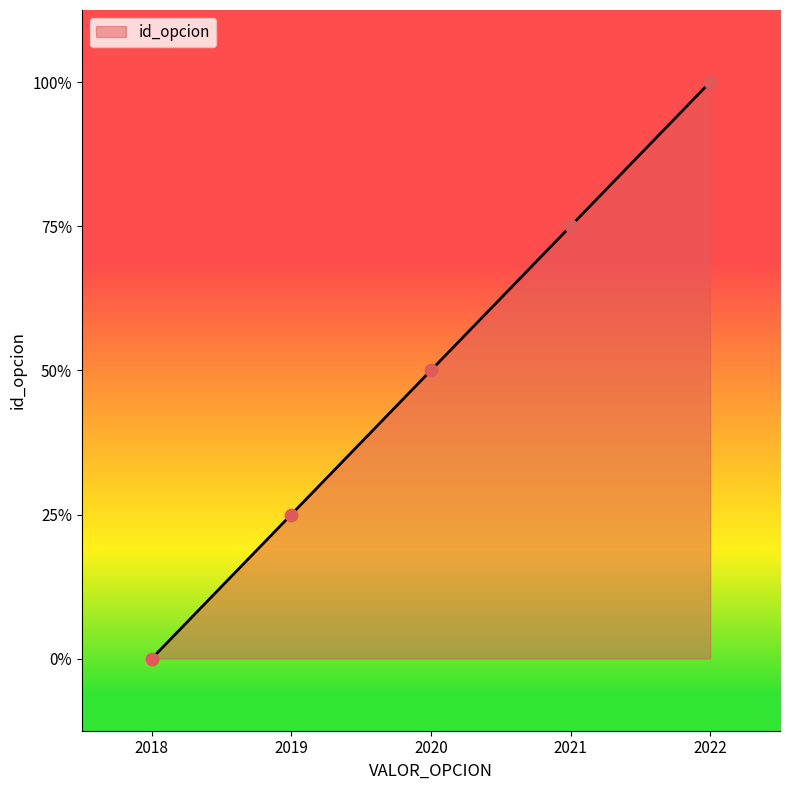

Which has a higher value, 2022 or 2020?

2022